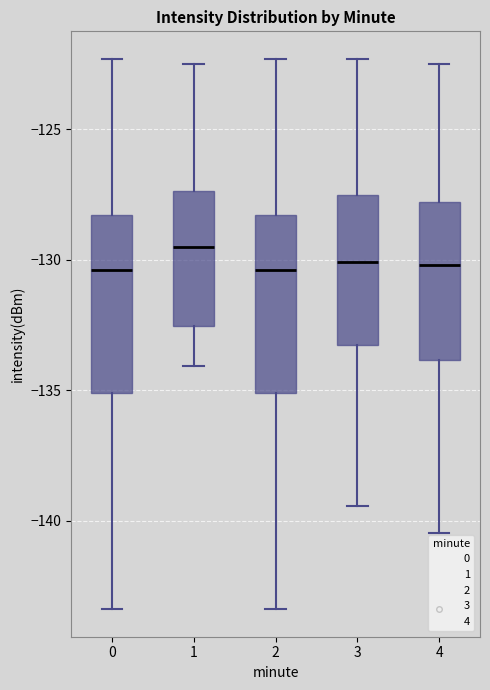

Reading left to right, read every box against the y-axis: the position of its median line, the range the box covers, and the ends of its whiskers. The values are not printed on the chart, so give them approximately, as read against the axis.

0: median -130.5, box -135.0 to -128.5, whiskers -143.5 to -122.5
1: median -129.5, box -132.5 to -127.5, whiskers -134.0 to -122.5
2: median -130.5, box -135.0 to -128.5, whiskers -143.5 to -122.5
3: median -130.0, box -133.5 to -127.5, whiskers -139.5 to -122.5
4: median -130.0, box -134.0 to -128.0, whiskers -140.5 to -122.5